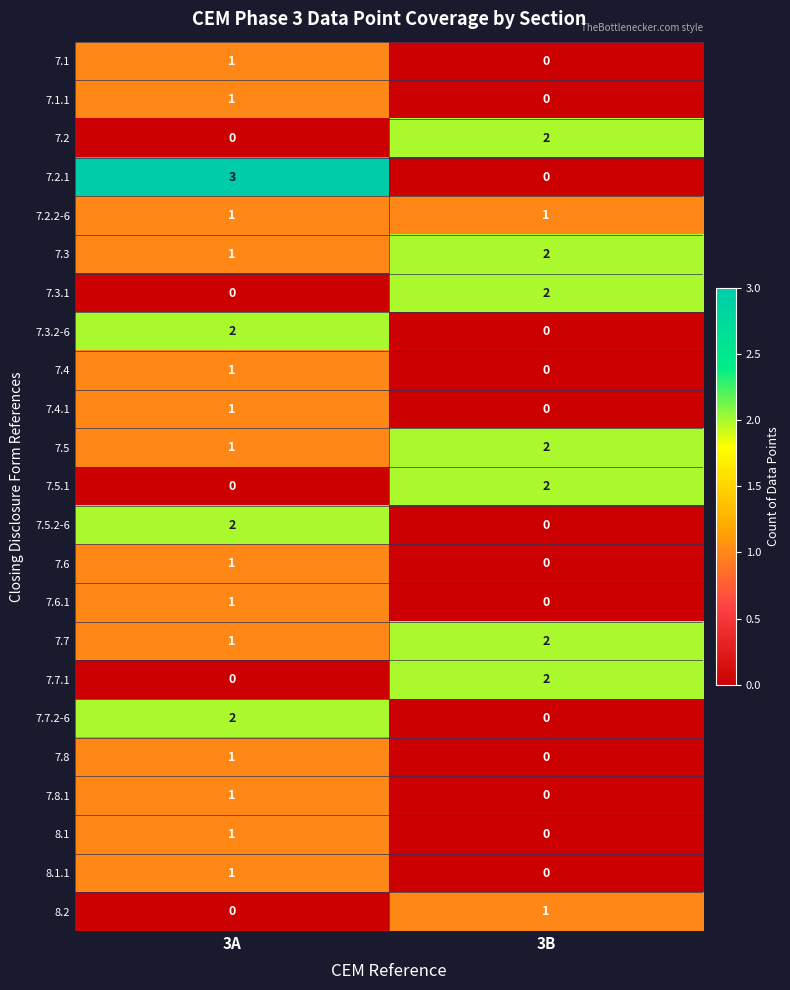

Which series has the widest spread of values?

7.2.1